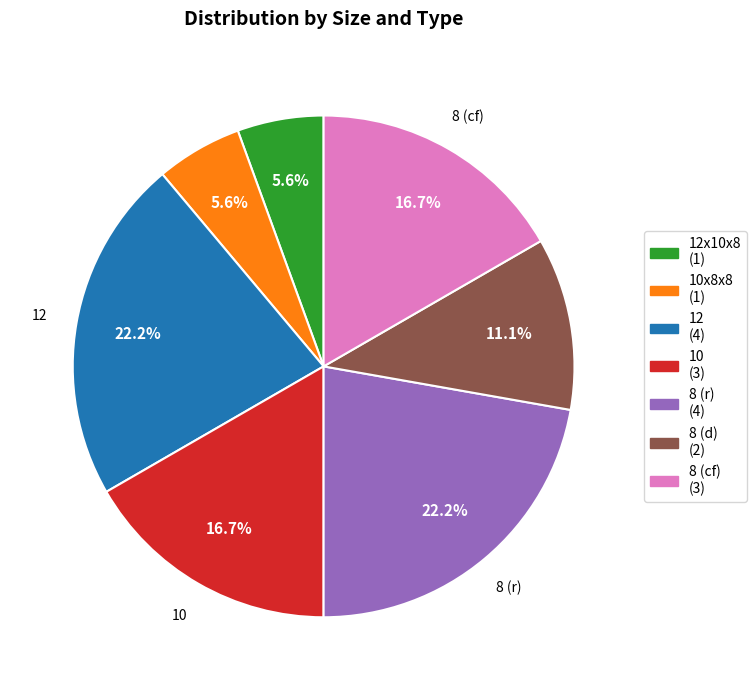

Does any single category account for the majority?

No